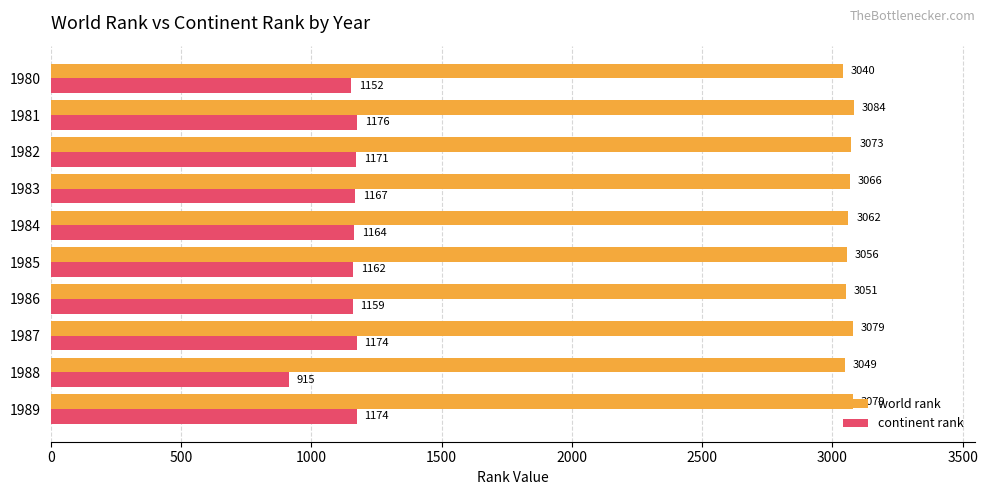

Which category has the highest value in the continent rank series?

1981